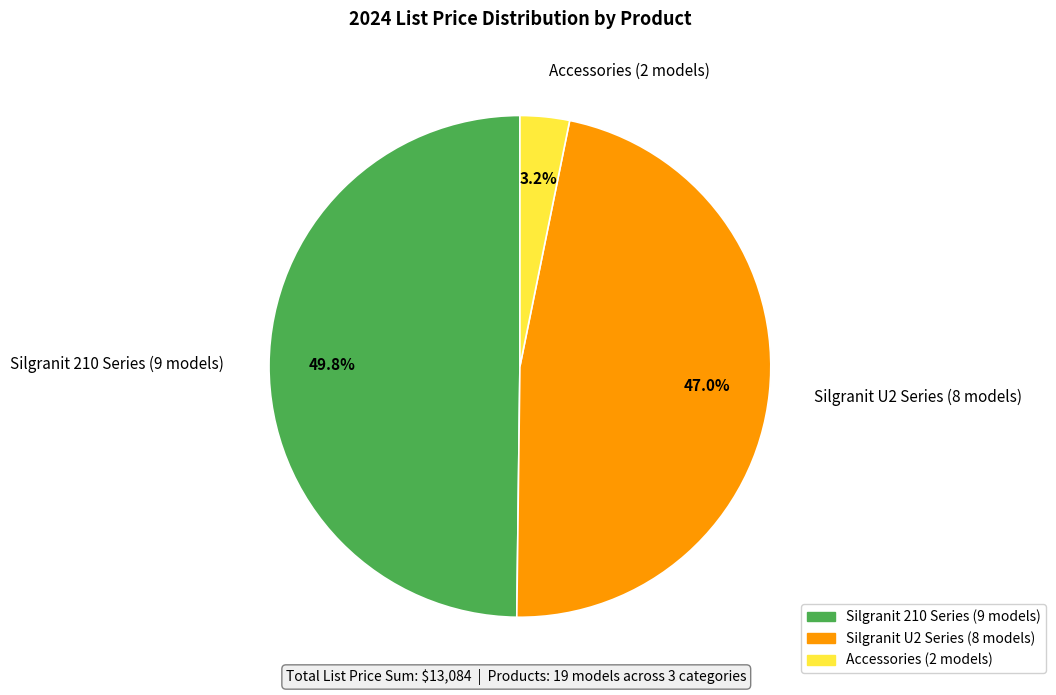

Does Accessories (2 models) represent more than half of the total?

No